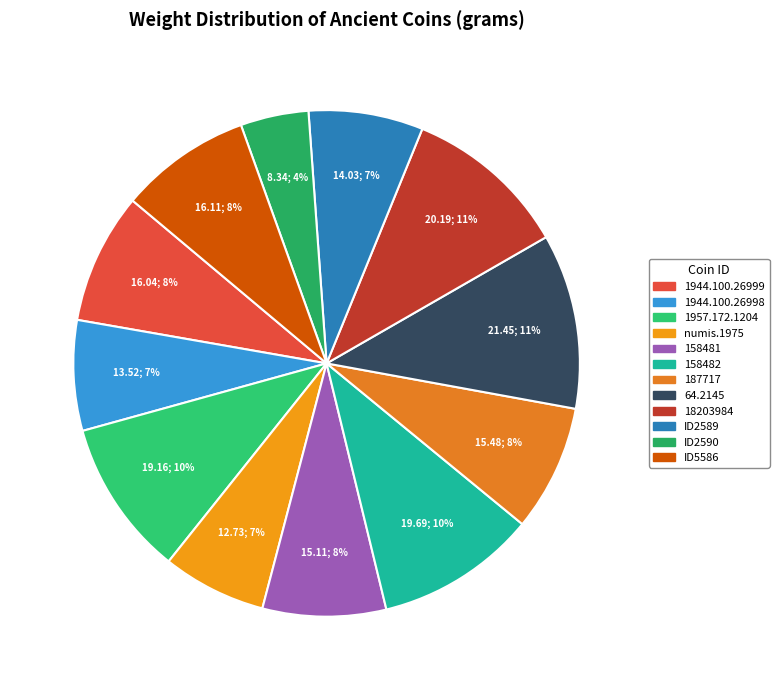

Which has a higher value, 1957.172.1204 or numis.1975?

1957.172.1204